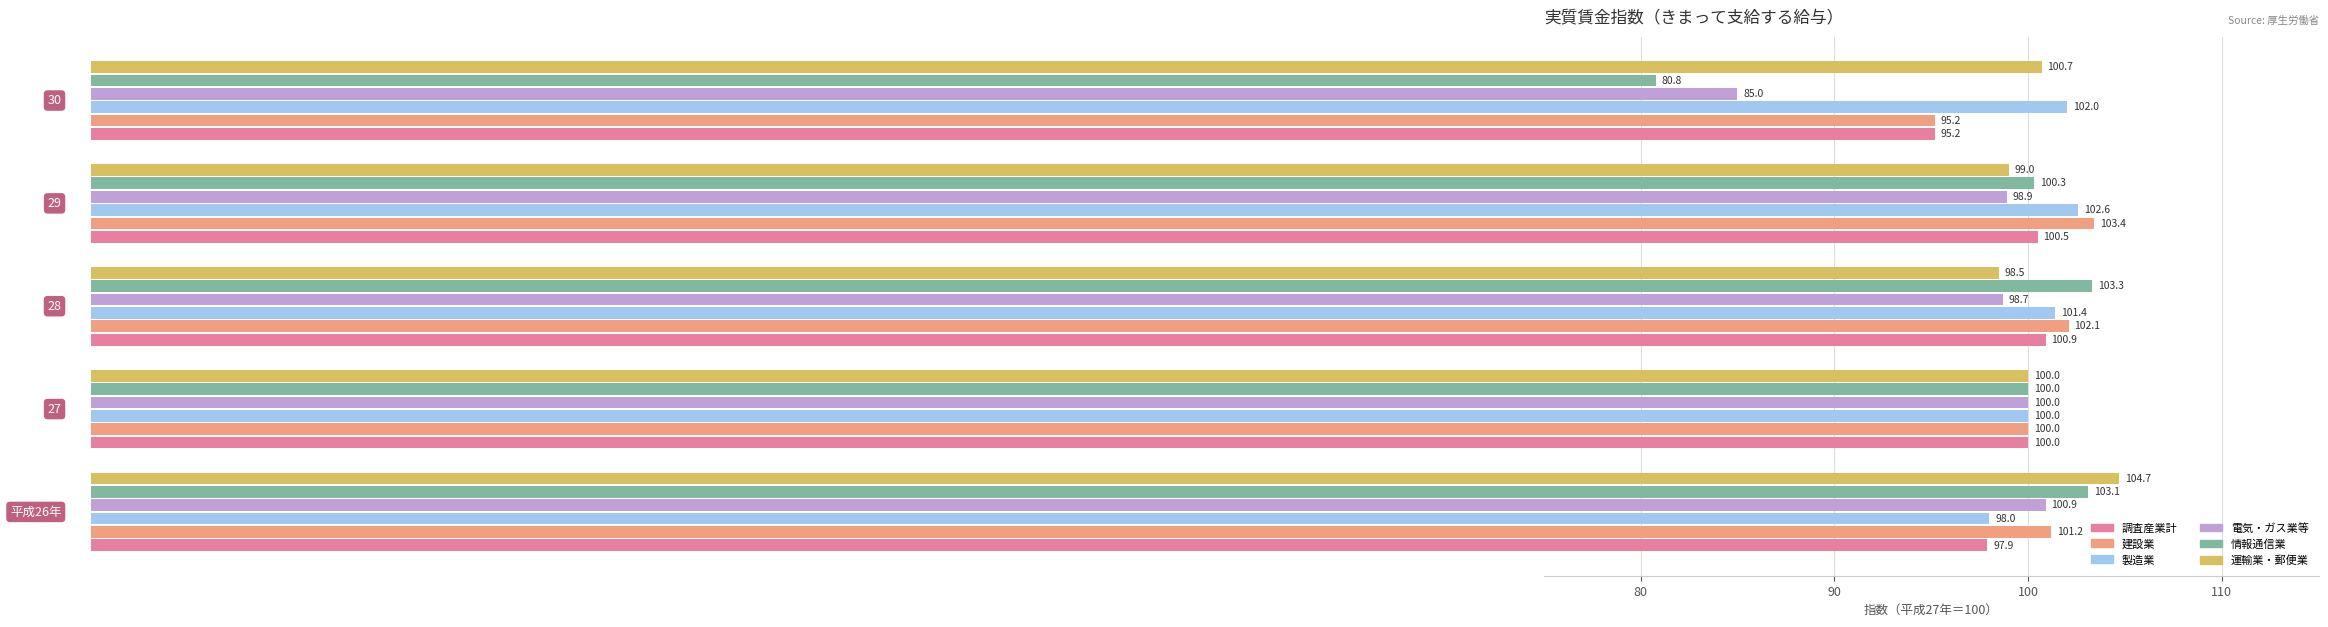

Which series has the largest range (max minus min)?

情報通信業